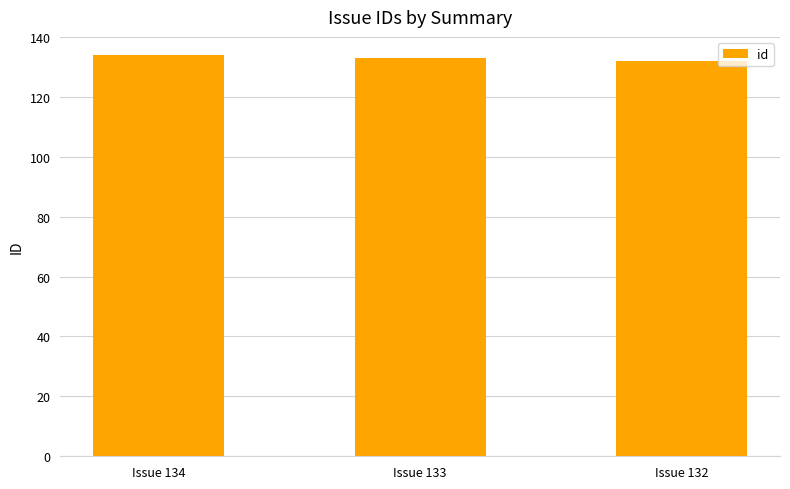

What is the smallest value displayed?

132